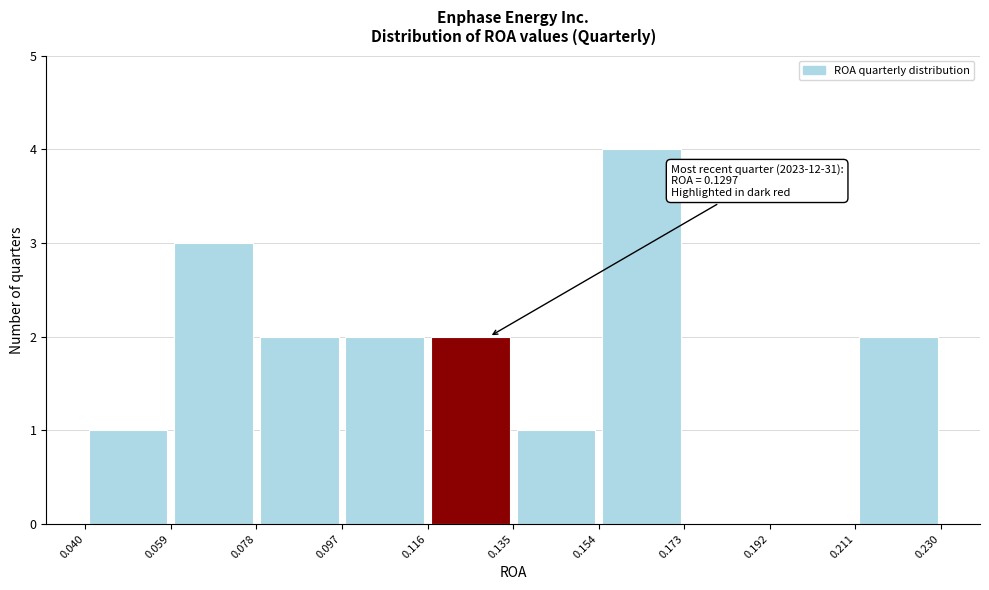

Over which range of the x-axis is the bar tallest?

0.154 to 0.173